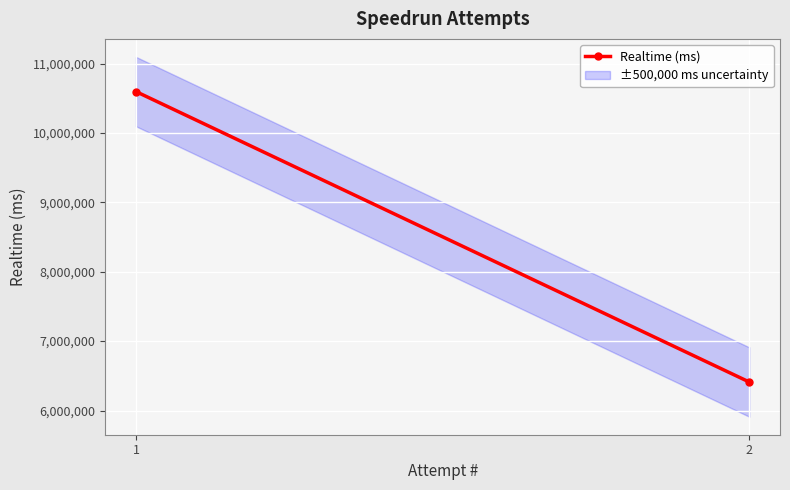

What is the minimum value shown in the chart?

6410460